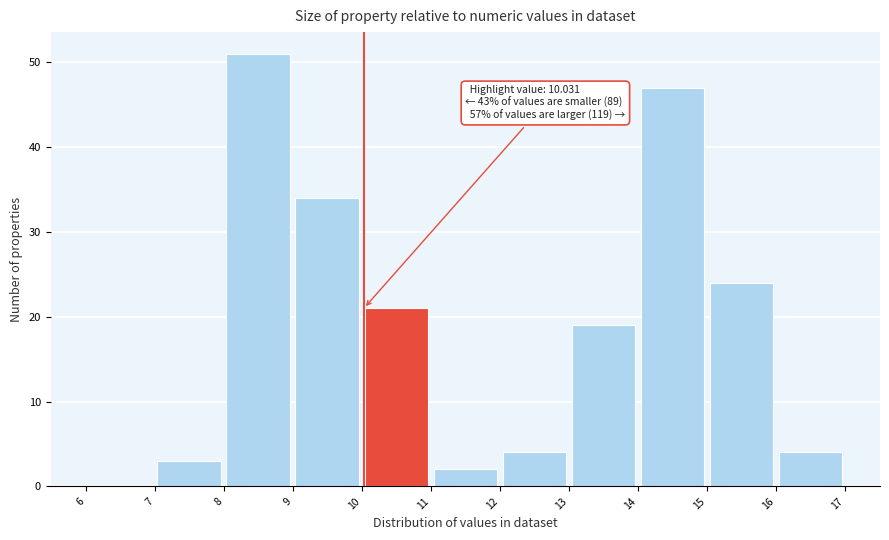

Which range on the x-axis has the tallest bar?

8 to 9